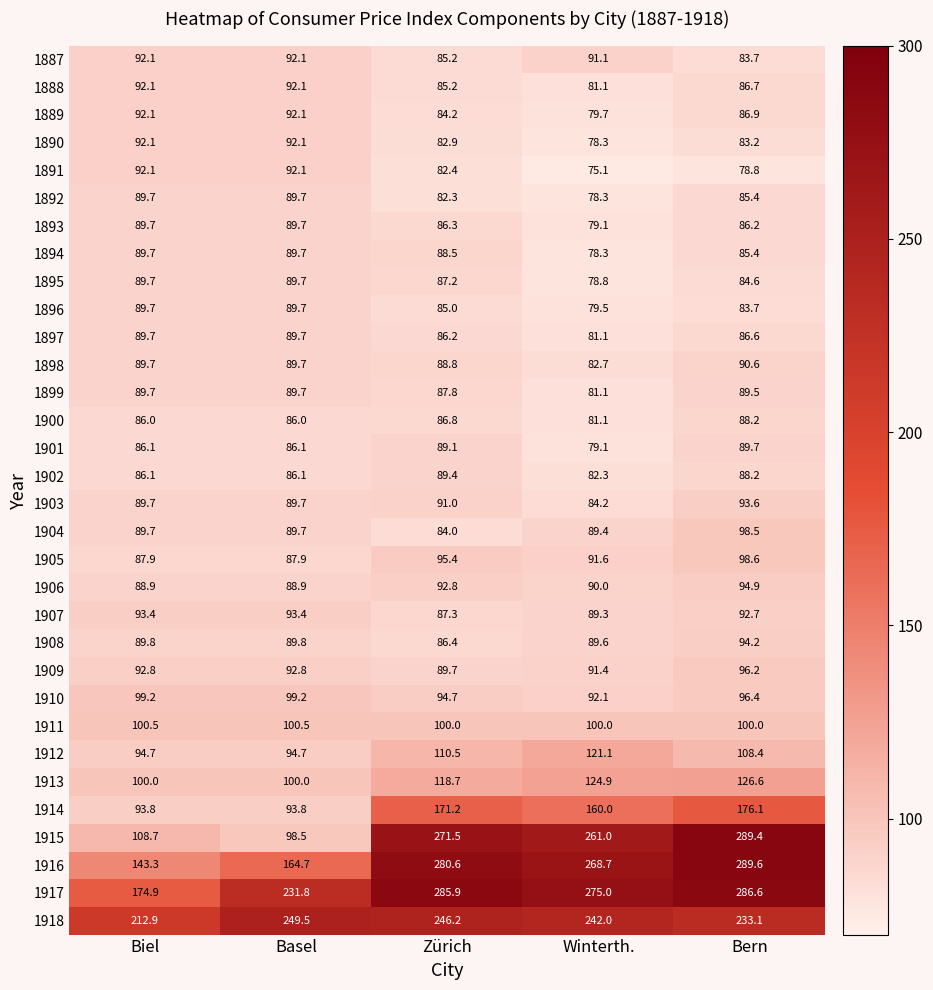

Count the number of categories in the chart.

5